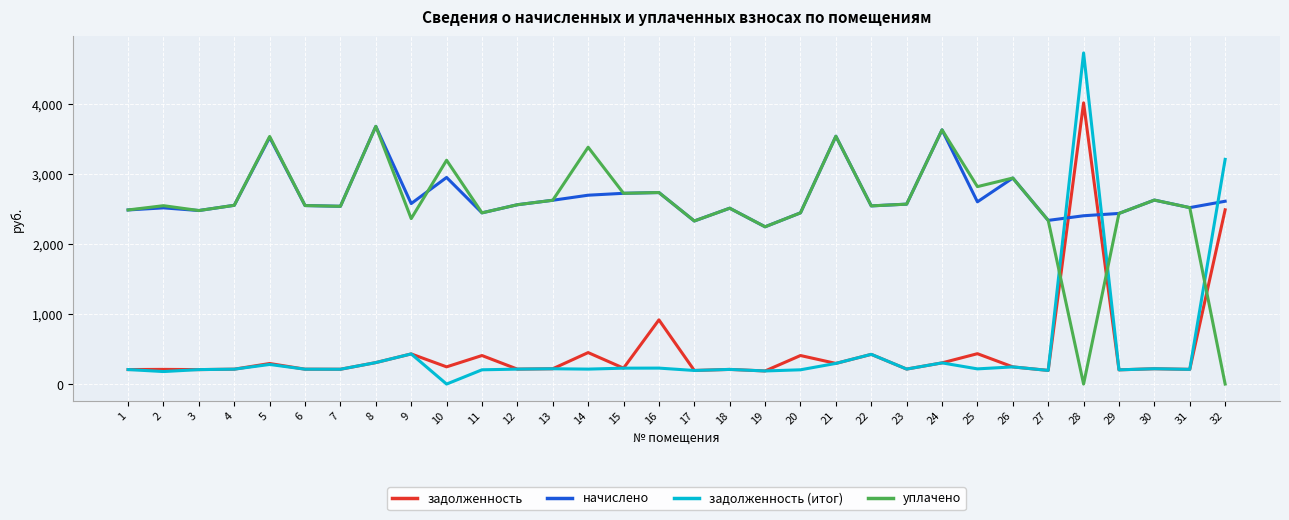

The задолженность series shows 202.9 at 29. True or false?

True